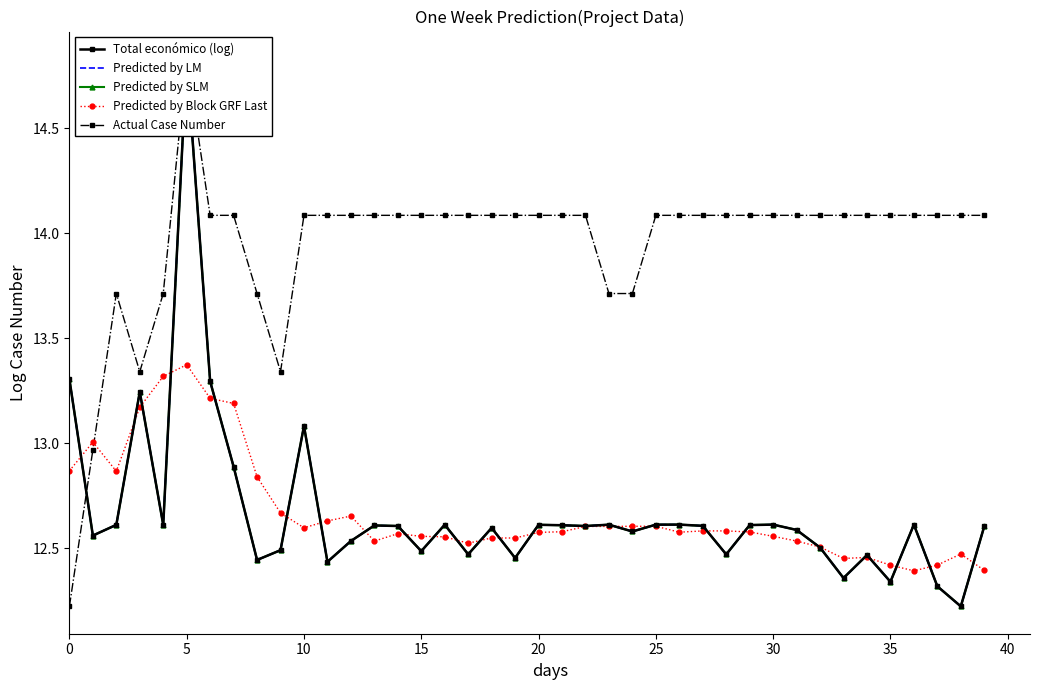

Reading right to left, what are all the values shown in this chart?

Total económico (log): 12.6	12.2	12.3	12.6	12.3	12.5	12.4	12.5	12.6	12.6	12.6	12.5	12.6	12.6	12.6	12.6	12.6	12.6	12.6	12.6	12.5	12.6	12.5	12.6	12.5	12.6	12.6	12.5	12.4	13.1	12.5	12.4	12.9	13.3	14.8	12.6	13.2	12.6	12.6	13.3
Predicted by LM: 12.6	12.2	12.3	12.6	12.3	12.5	12.4	12.5	12.6	12.6	12.6	12.5	12.6	12.6	12.6	12.6	12.6	12.6	12.6	12.6	12.5	12.6	12.5	12.6	12.5	12.6	12.6	12.5	12.4	13.1	12.5	12.4	12.9	13.3	14.8	12.6	13.2	12.6	12.6	13.3
Predicted by SLM: 12.6	12.2	12.3	12.6	12.3	12.5	12.4	12.5	12.6	12.6	12.6	12.5	12.6	12.6	12.6	12.6	12.6	12.6	12.6	12.6	12.5	12.6	12.5	12.6	12.5	12.6	12.6	12.5	12.4	13.1	12.5	12.4	12.9	13.3	14.8	12.6	13.2	12.6	12.6	13.3
Predicted by Block GRF Last: 12.4	12.5	12.4	12.4	12.4	12.5	12.5	12.5	12.5	12.6	12.6	12.6	12.6	12.6	12.6	12.6	12.6	12.6	12.6	12.6	12.5	12.5	12.5	12.6	12.6	12.6	12.5	12.7	12.6	12.6	12.7	12.8	13.2	13.2	13.4	13.3	13.2	12.9	13.0	12.9
Actual Case Number: 14.1	14.1	14.1	14.1	14.1	14.1	14.1	14.1	14.1	14.1	14.1	14.1	14.1	14.1	14.1	13.7	13.7	14.1	14.1	14.1	14.1	14.1	14.1	14.1	14.1	14.1	14.1	14.1	14.1	14.1	13.3	13.7	14.1	14.1	14.8	13.7	13.3	13.7	13.0	12.2